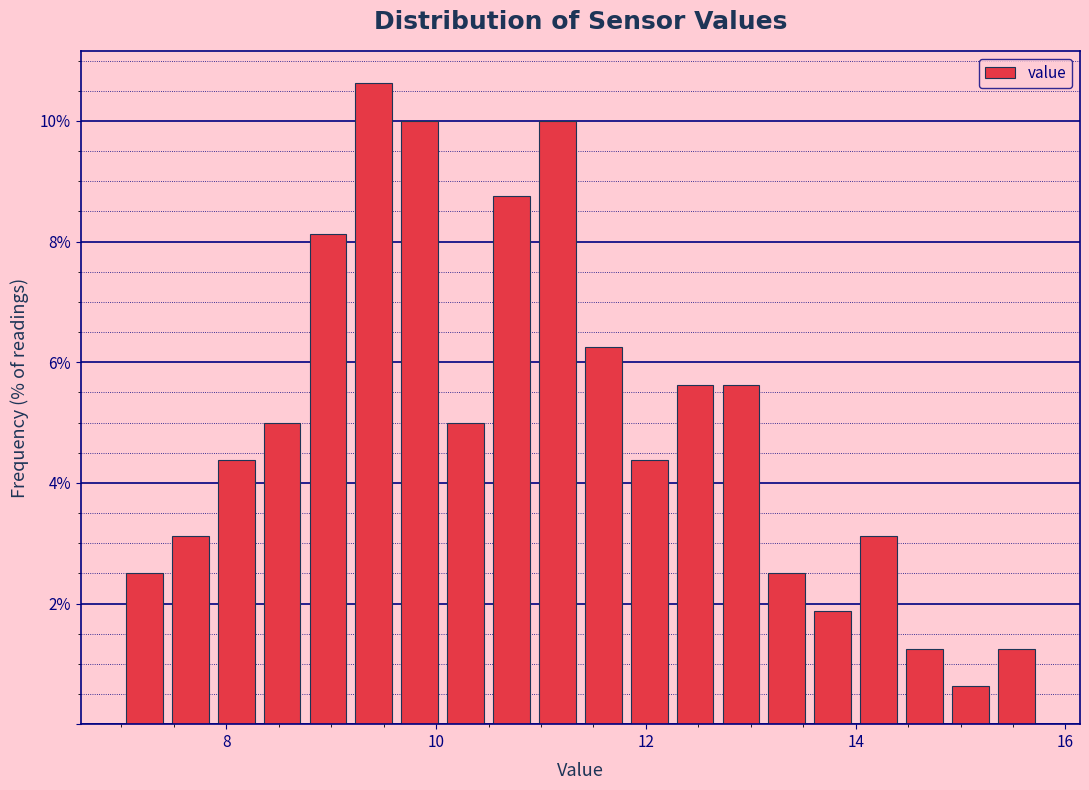

Around what value on the x-axis is the tallest bar? Give the approximate position of its centre, as read against the axis.

9.4